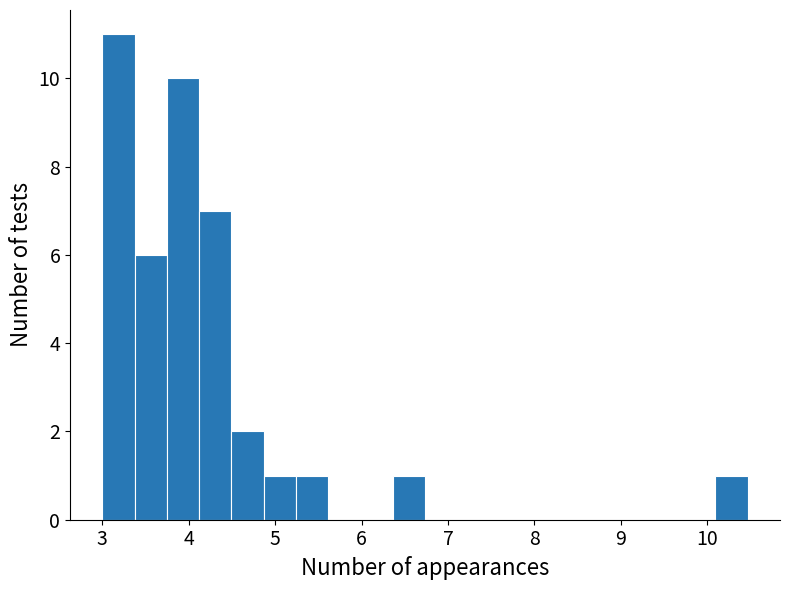

Around what value on the x-axis is the tallest bar? Give the approximate position of its centre, as read against the axis.

3.2